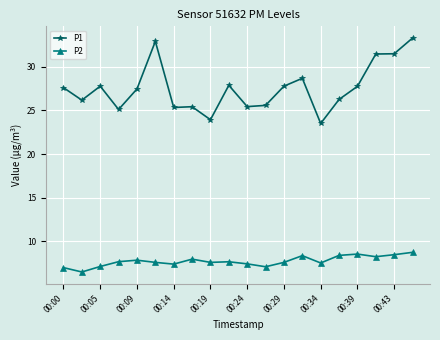

What is the value of the P2 point at the 3rd from the left?

7.1